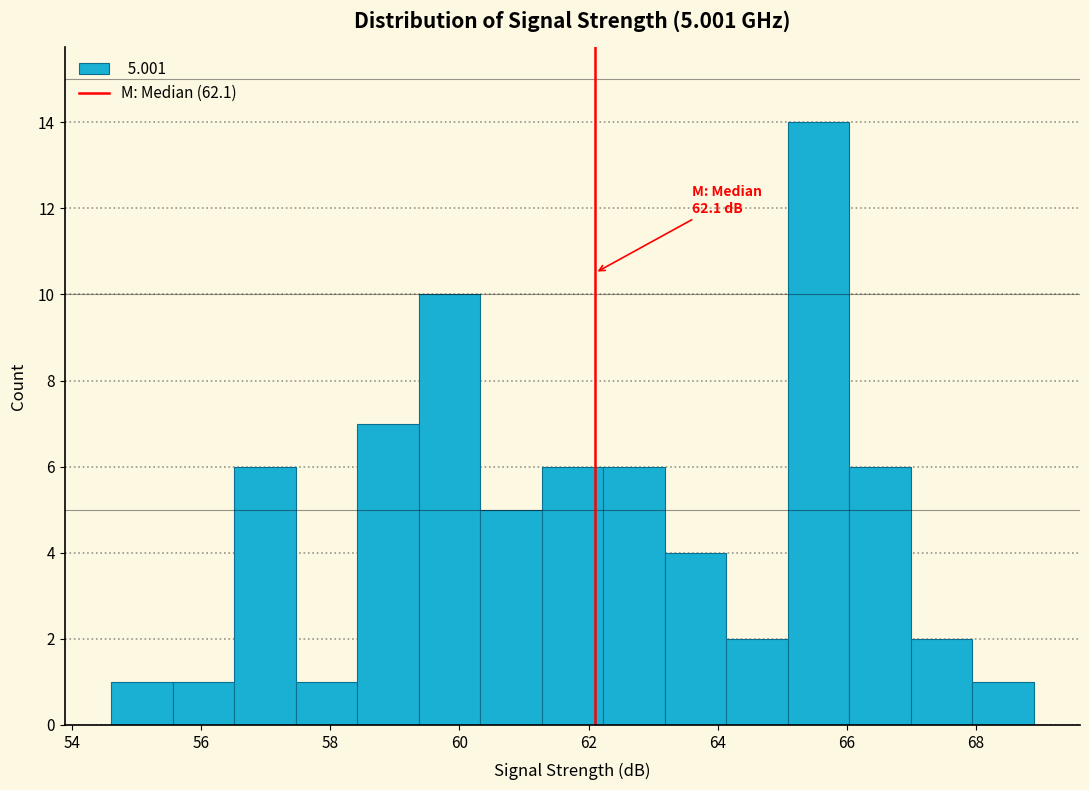

Over which range of the x-axis is the bar tallest?

65.0 to 66.0